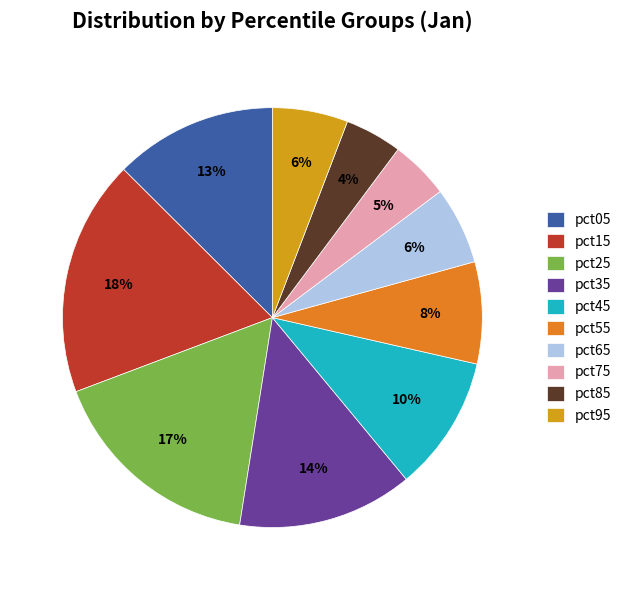

Which has a higher value, pct55 or pct75?

pct55